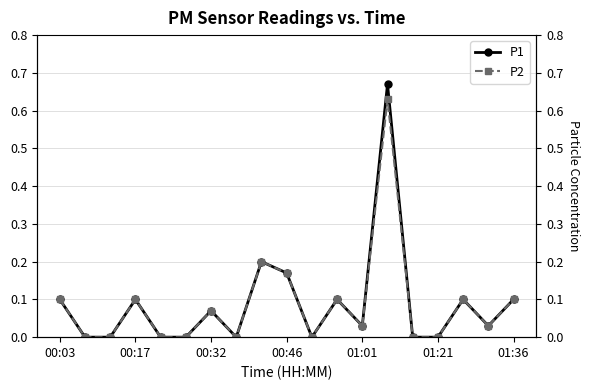

True or false: P2 and P1 intersect in this chart.

False